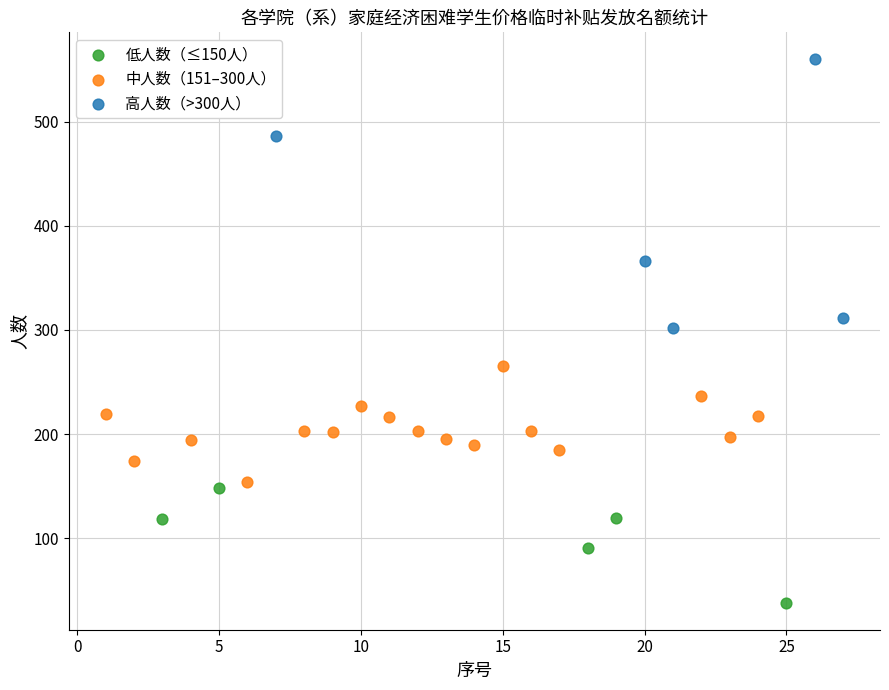

Which series has the widest spread of Y values?

高人数（>300人）